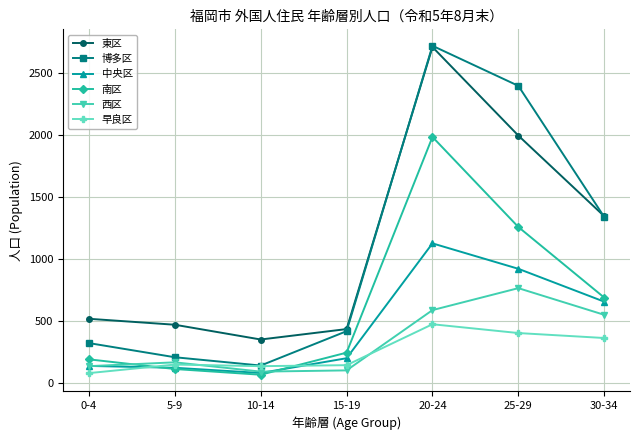

What is the greatest value displayed?

2718